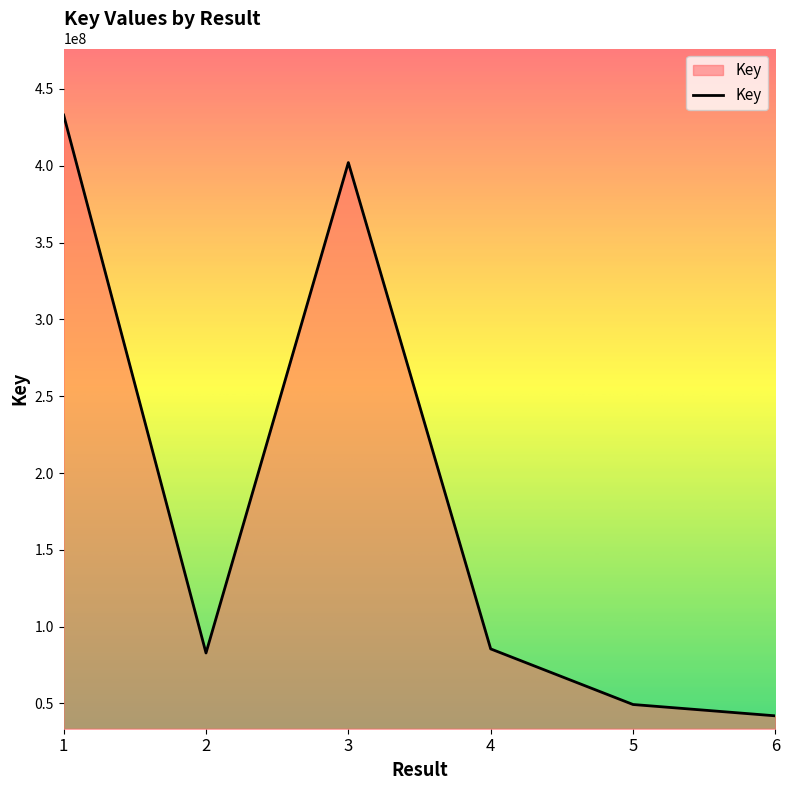

What is the sum of the values at 2 and 4?

168368245